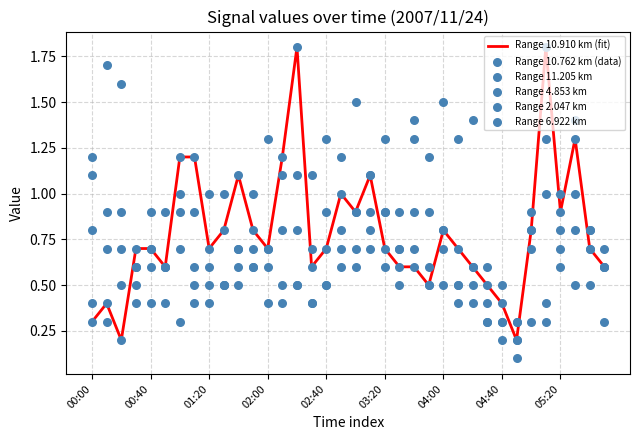

Which series contains the lowest Y value?

Range 10.762 km (data)